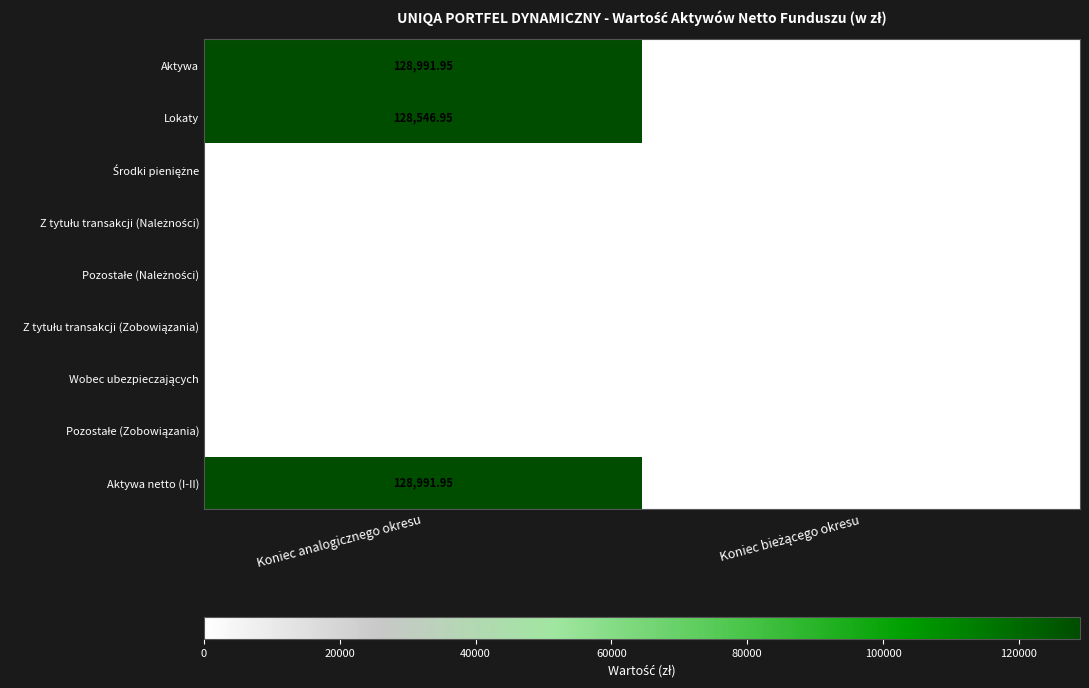

Which category has the highest value across all series?

Koniec analogicznego okresu